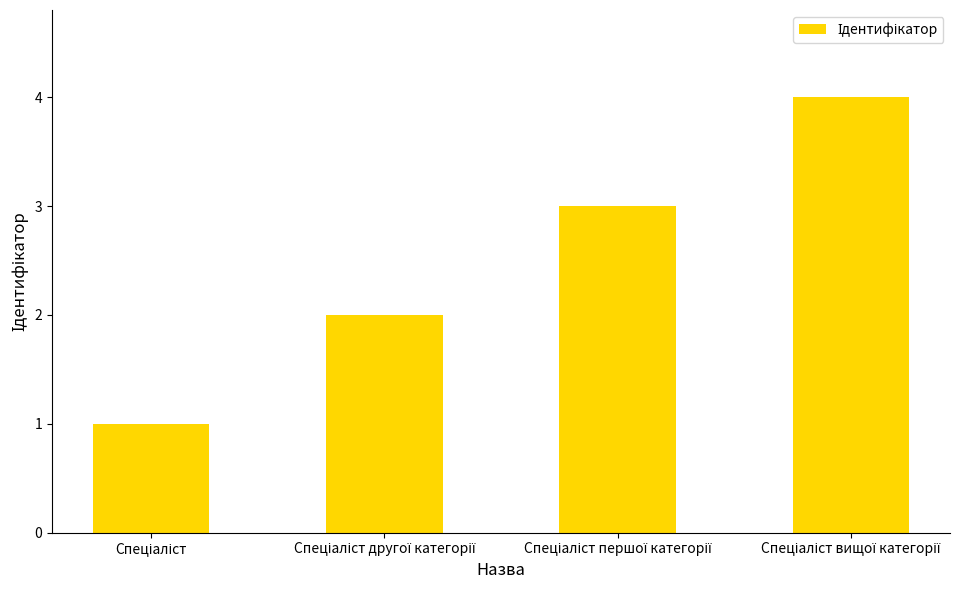

What is the minimum value shown in the chart?

1